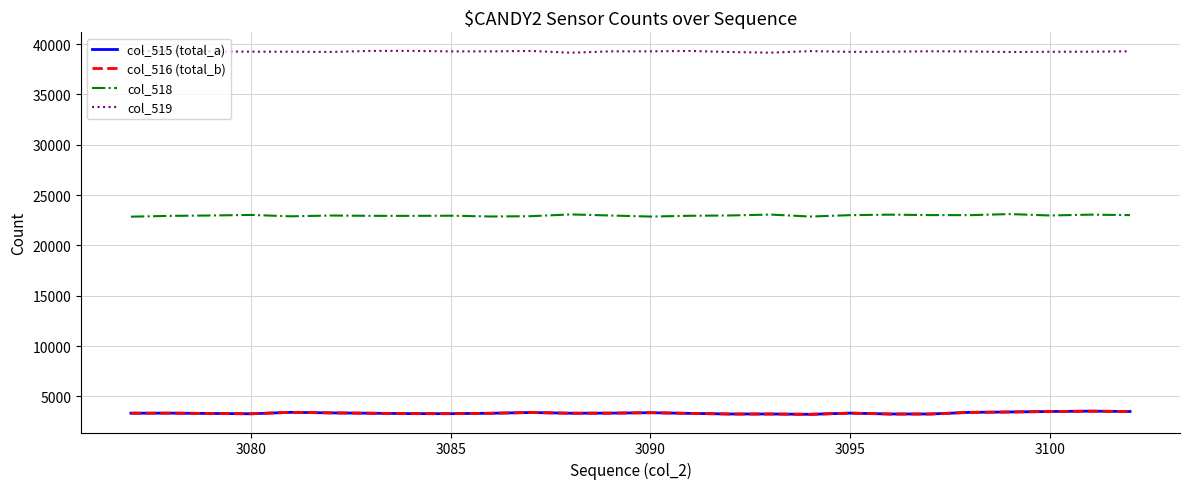

What is the lowest value of the col_516 (total_b) series?

3216